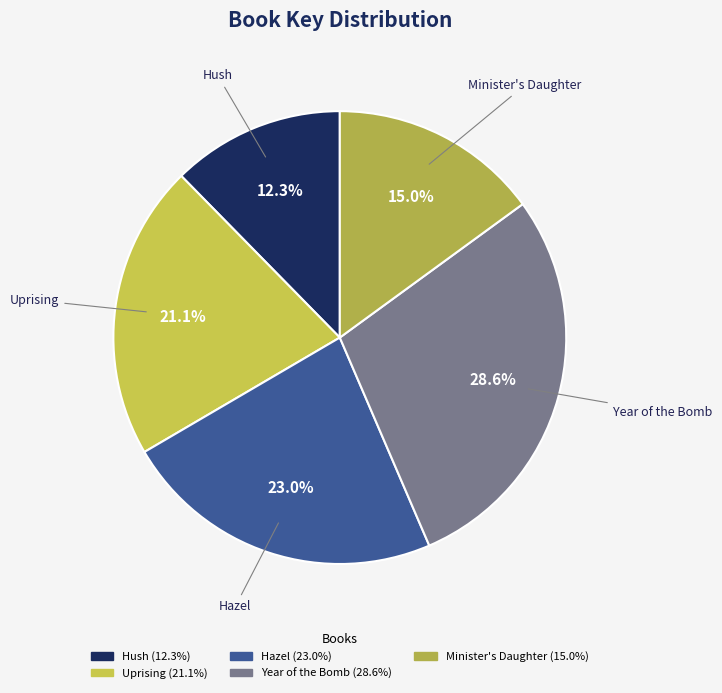

Is Uprising the majority of the pie?

No